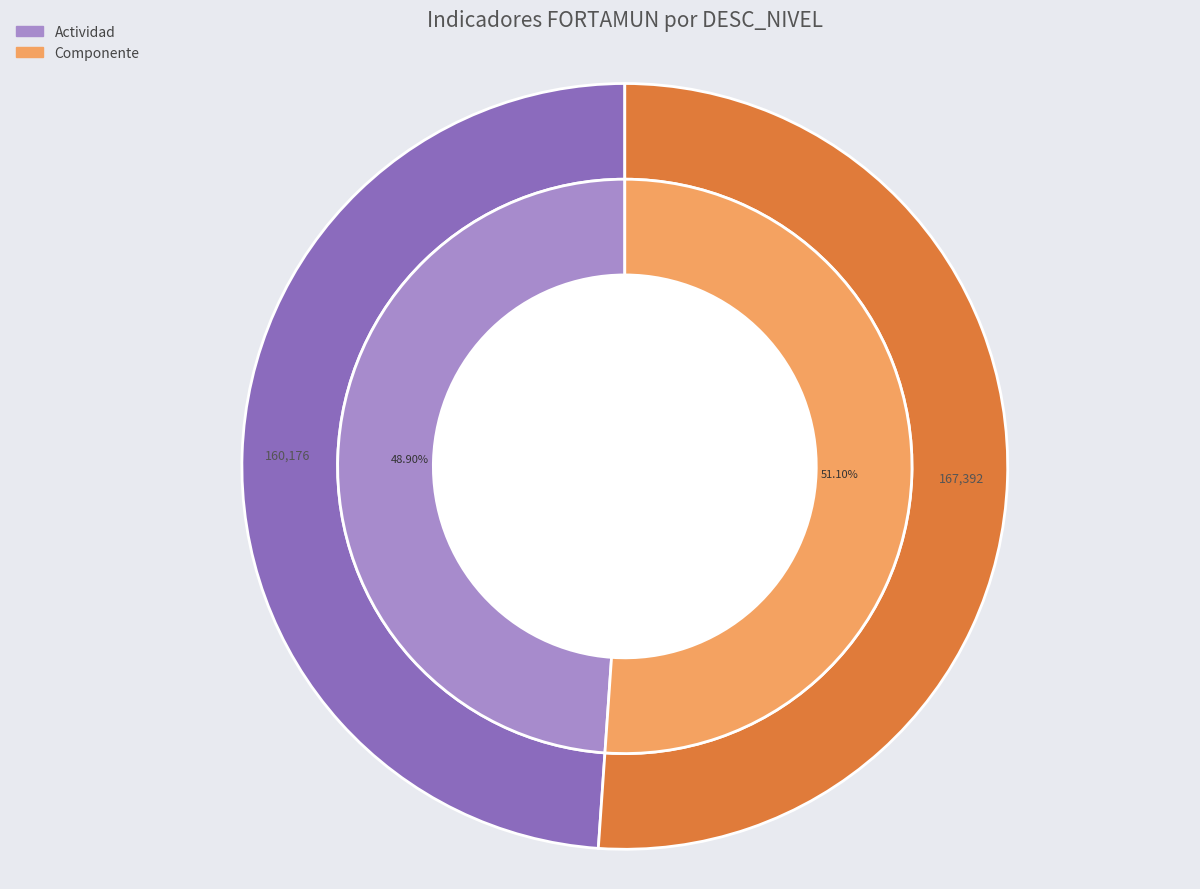

Approximately how many times larger is the value at Componente compared to Actividad?

1.0